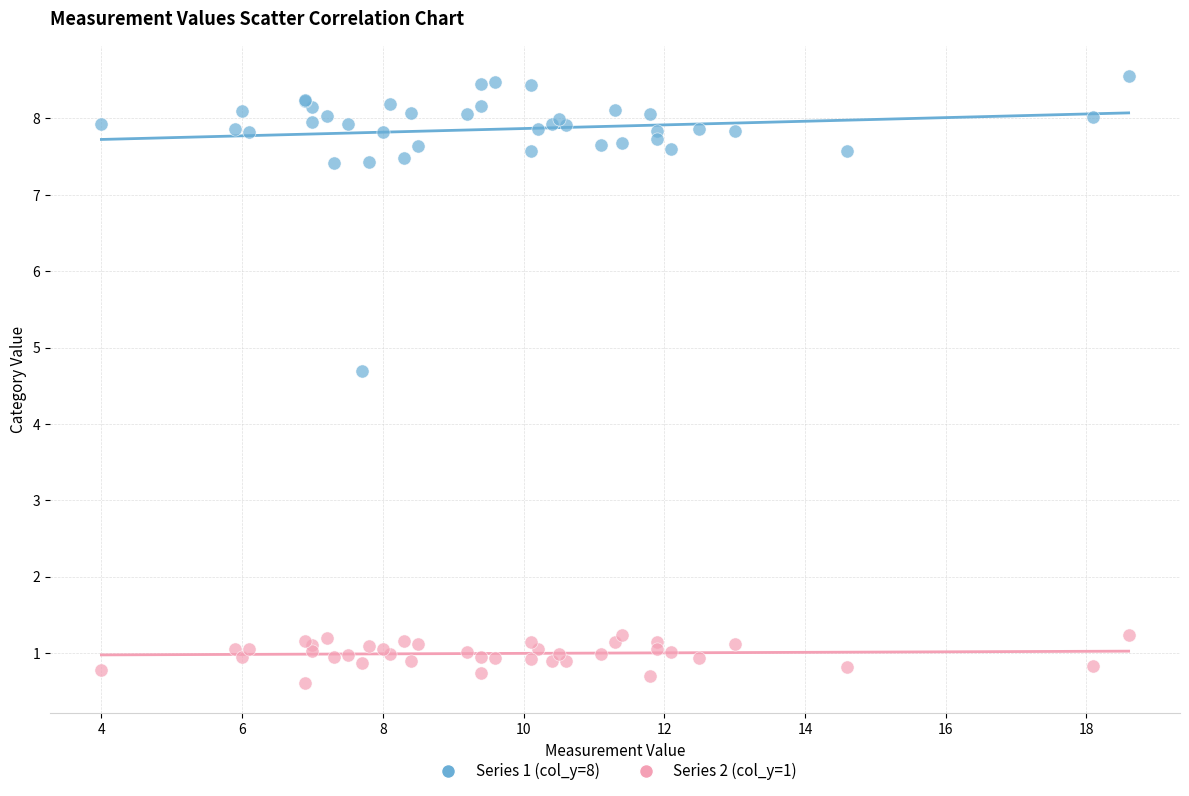

Across all series, what Y value is closest to 4?

4.7